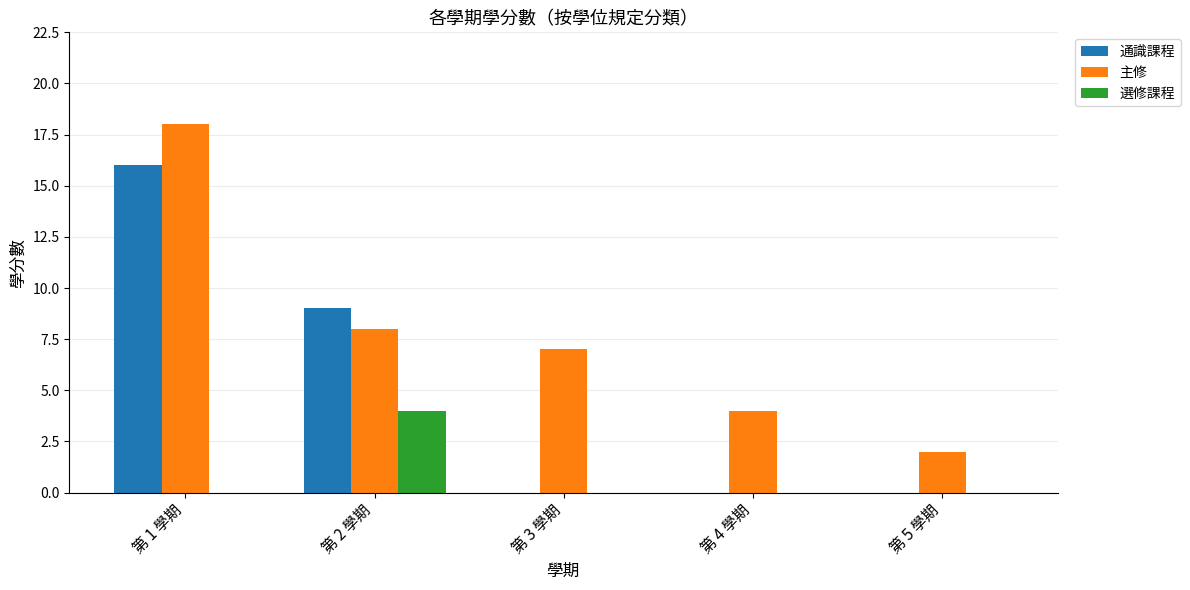

Between 第 1 學期 and 第 2 學期, which series saw the biggest shift?

主修